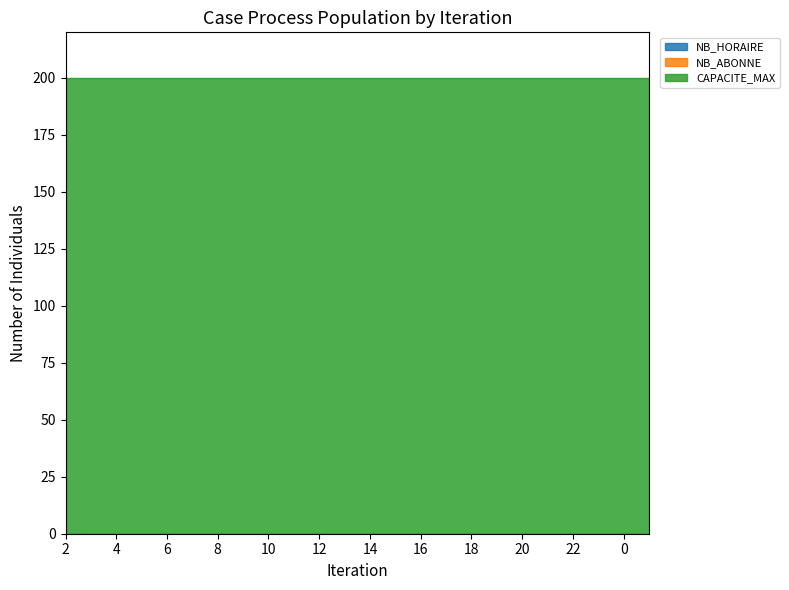

At how many categories does at least one series exceed 98?

24